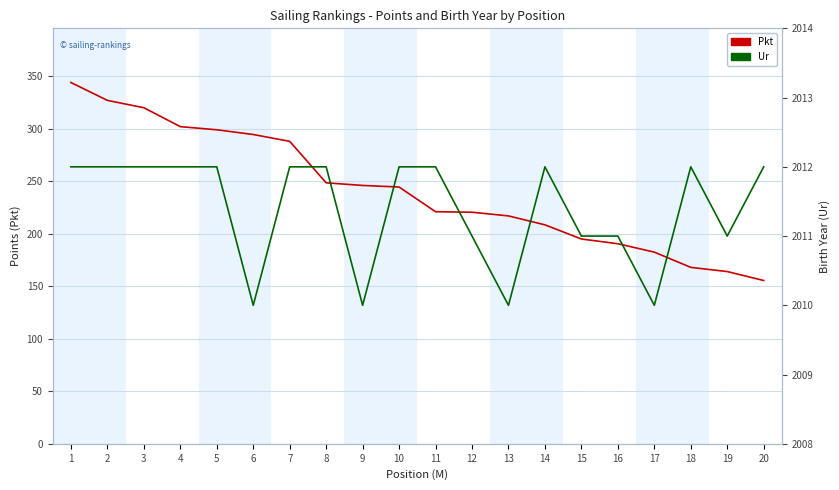

List the series in order of their peak value, lowest first.

Pkt, Ur